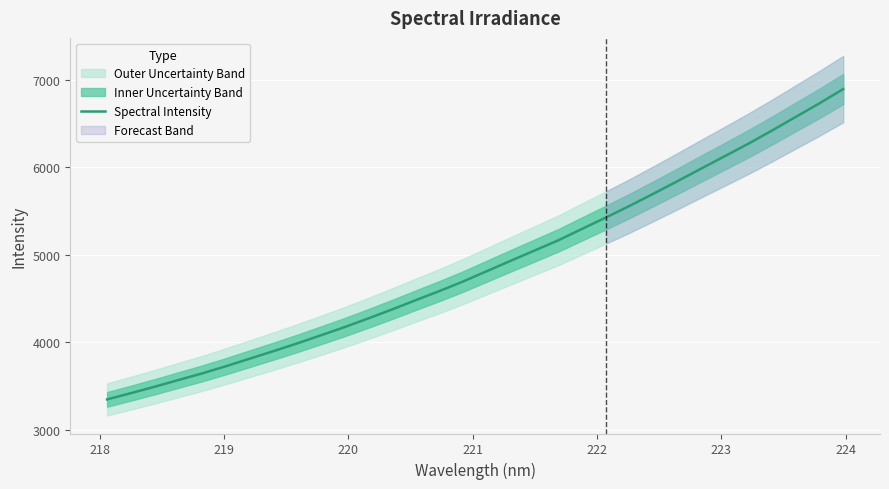

Is this an area chart (filled region under the line)?

No